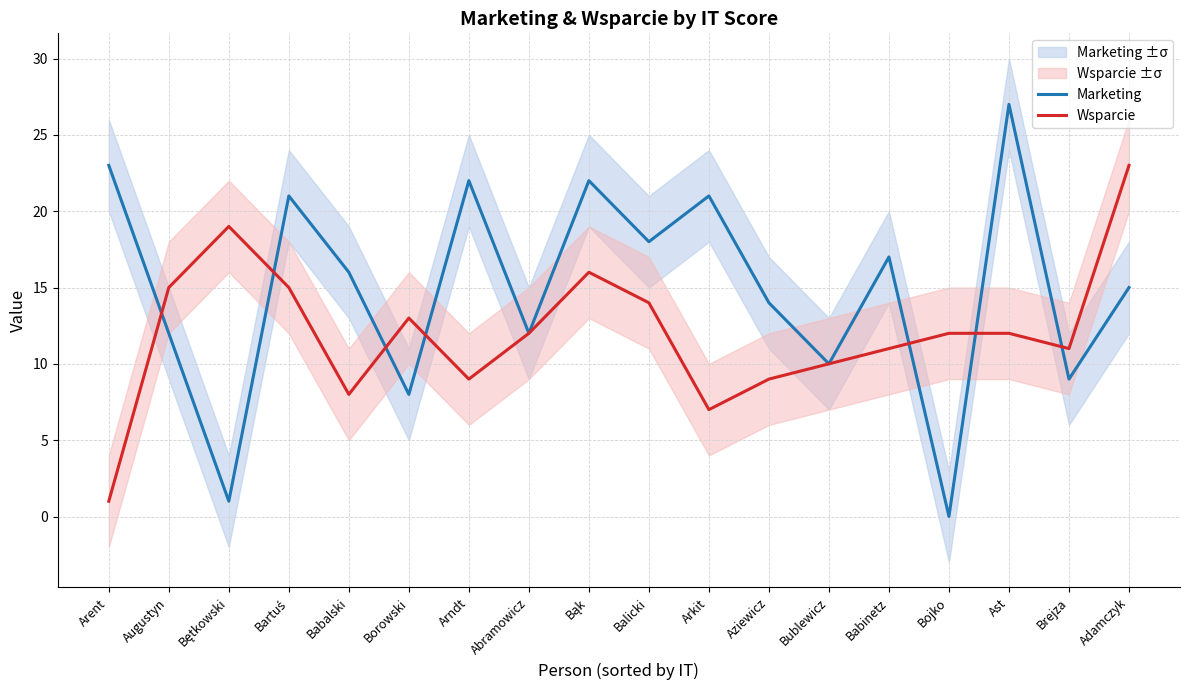

At which label is Wsparcie closest to 12?

Abramowicz